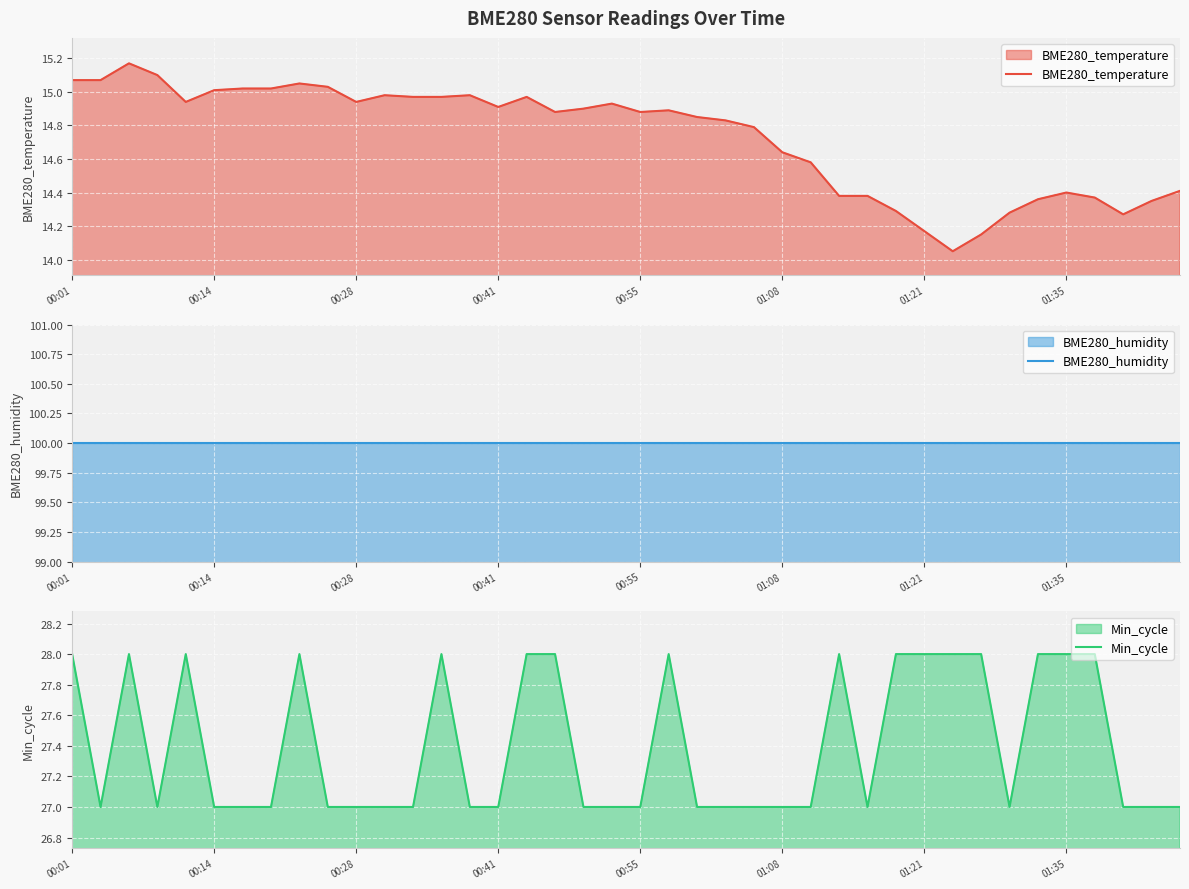

How many data points does each series have?

40